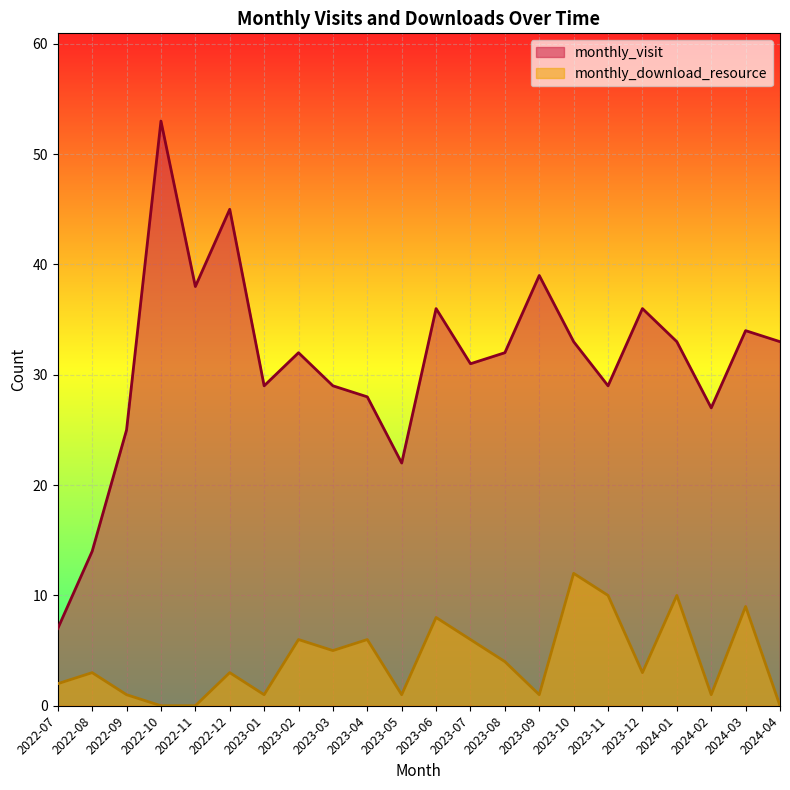

What position from the left is 2023-08?

14